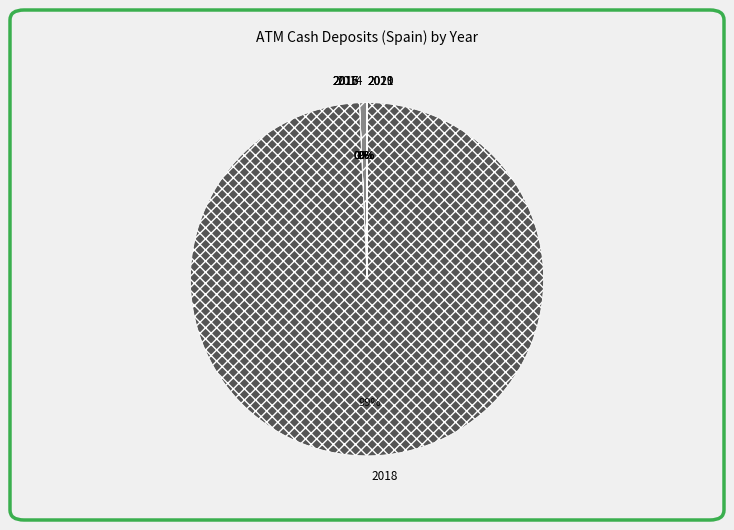

The 2014 slice represents 1% of the pie. True or false?

True